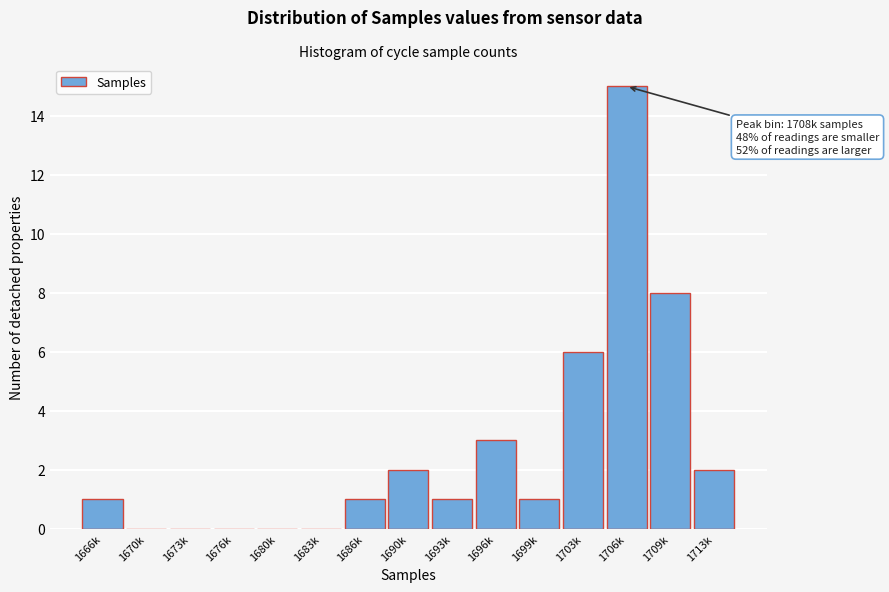

Reading left to right, list all the values displayed in this chart.

1666k=1	1670k=0	1673k=0	1676k=0	1680k=0	1683k=0	1686k=1	1690k=2	1693k=1	1696k=3	1699k=1	1703k=6	1706k=15	1709k=8	1713k=2